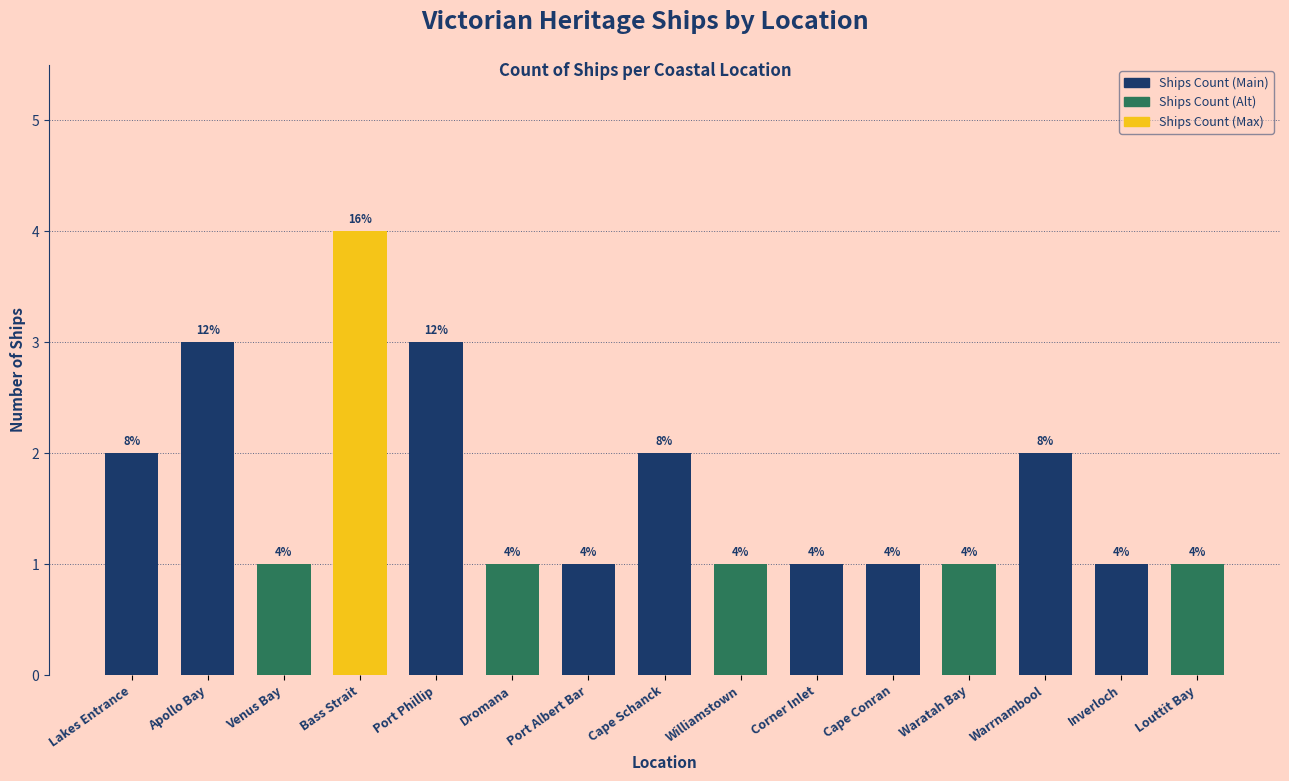

Reading left to right, transcribe all the data shown in this chart.

Lakes Entrance=2	Apollo Bay=3	Venus Bay=1	Bass Strait=4	Port Phillip=3	Dromana=1	Port Albert Bar=1	Cape Schanck=2	Williamstown=1	Corner Inlet=1	Cape Conran=1	Waratah Bay=1	Warrnambool=2	Inverloch=1	Louttit Bay=1